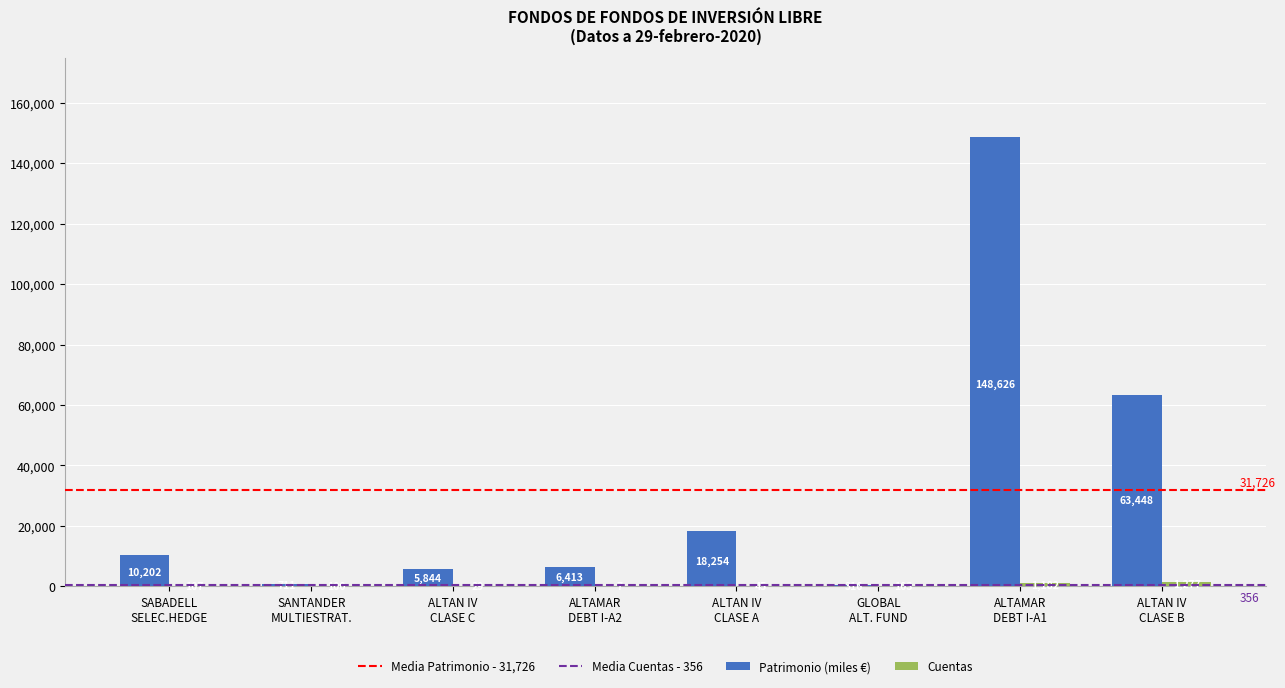

What is the highest value of the Patrimonio (miles €) series?

148626